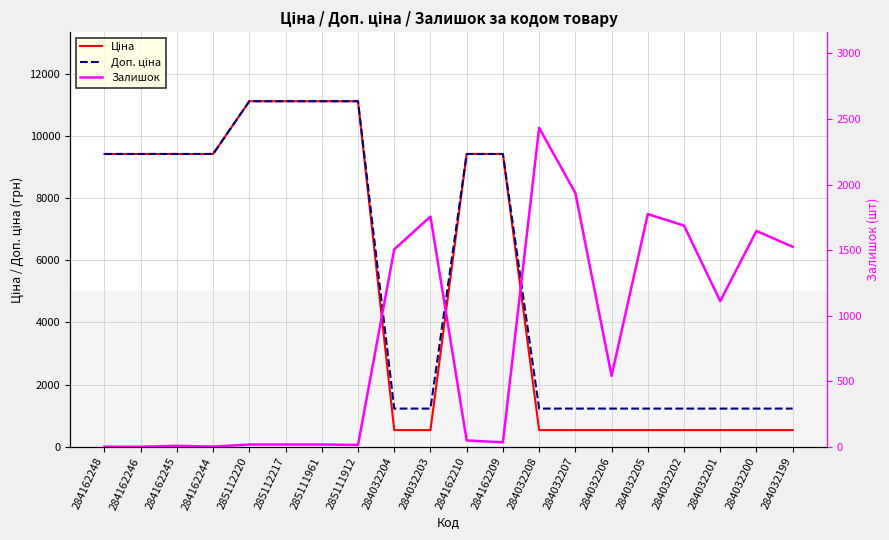

What is the total value across all series at 284162244?

18834.7